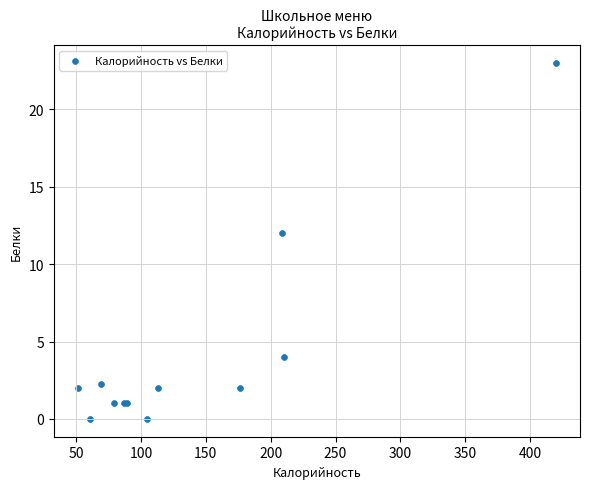

What Y value in the scatter plot is closest to 11?

12.0